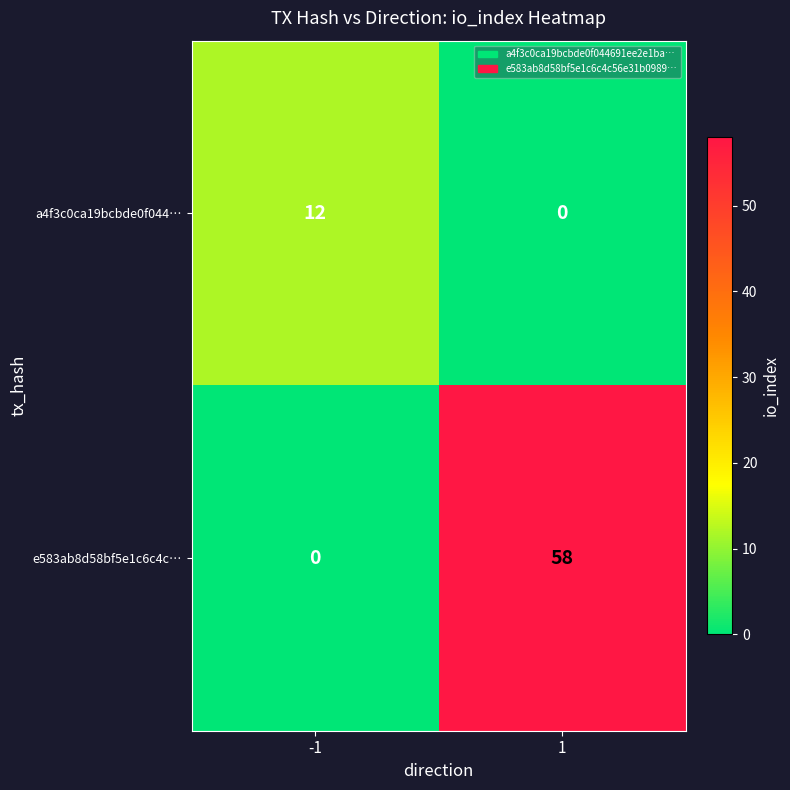

Which series has the largest total across all categories?

e583ab8d58bf5e1c6c4c…